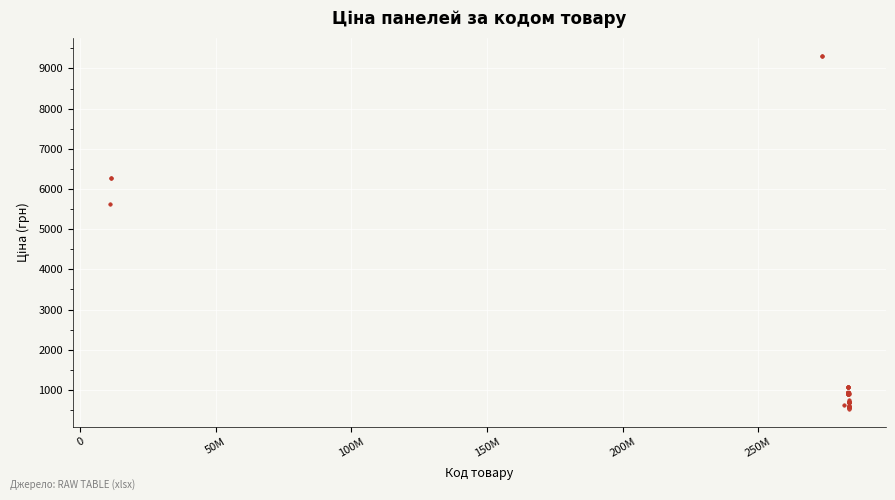

What Y value in the scatter plot is closest to 4924?

5636.0